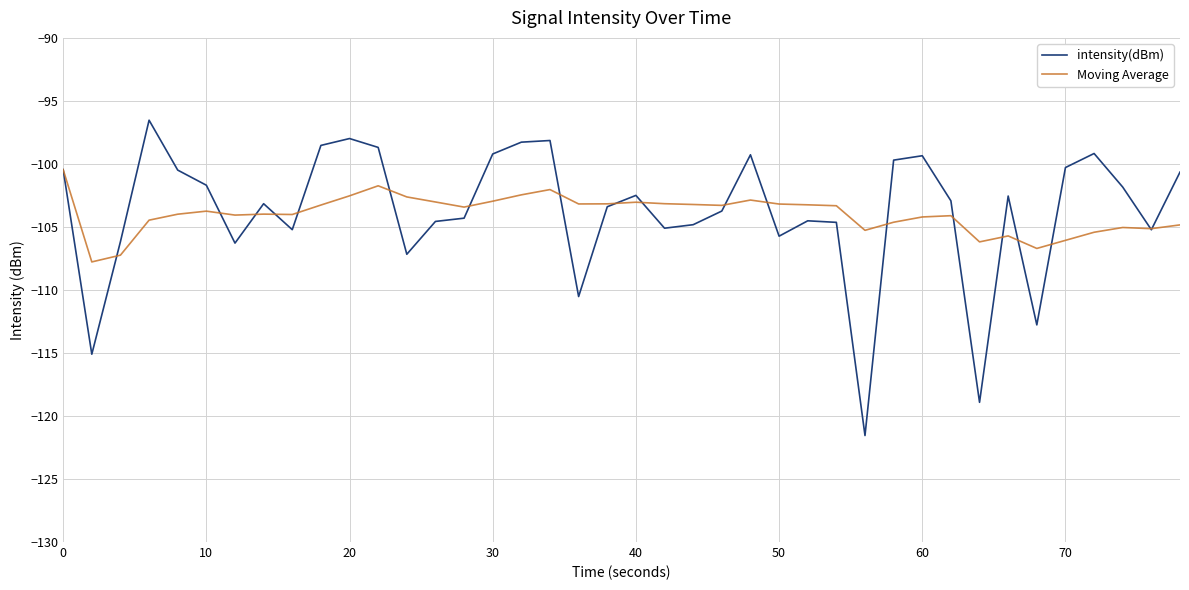

List the series in order of their peak value, lowest first.

Moving Average, intensity(dBm)